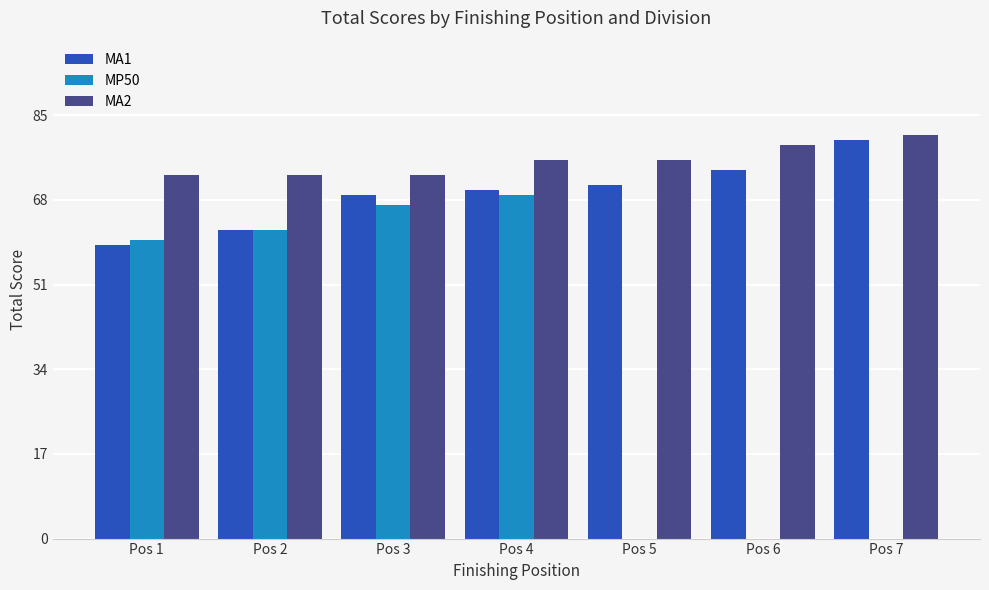

Is the value of MA1 at Pos 6 greater than the value of MP50 at Pos 6?

Yes